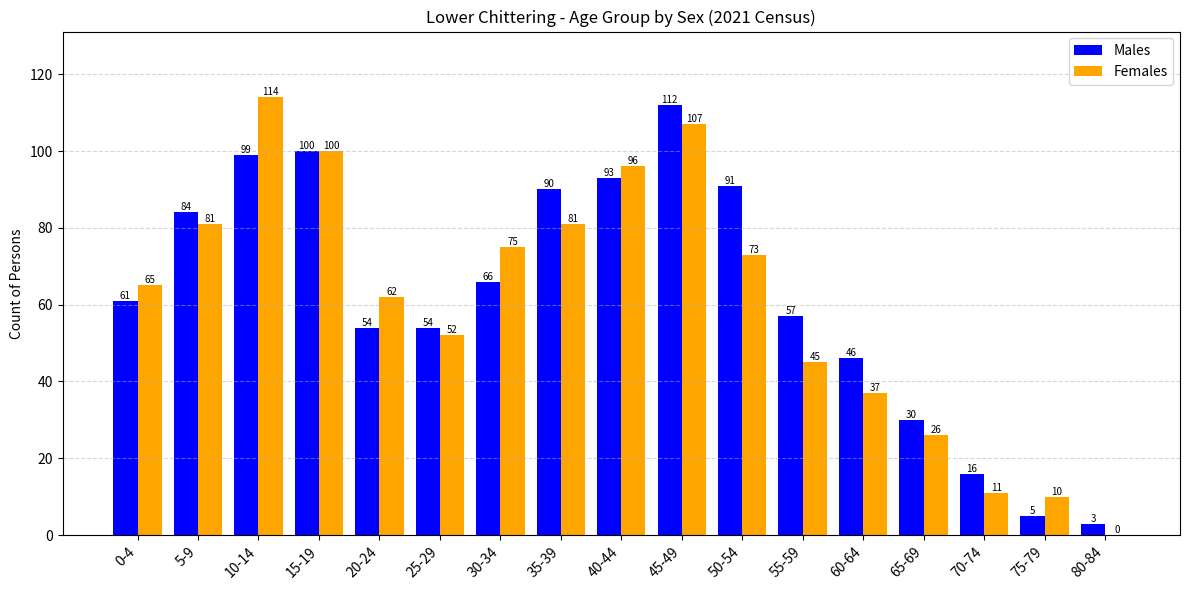

Which category has the highest value in the Females series?

10-14